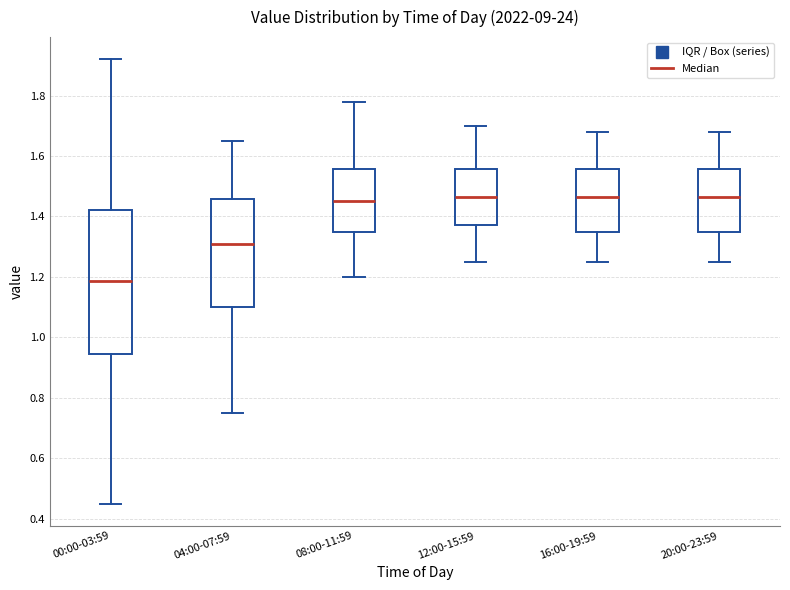

Where is the upper edge of the box for 08:00-11:59 on the y-axis? The values are not printed on the chart, so give them approximately, as read against the axis.

1.56